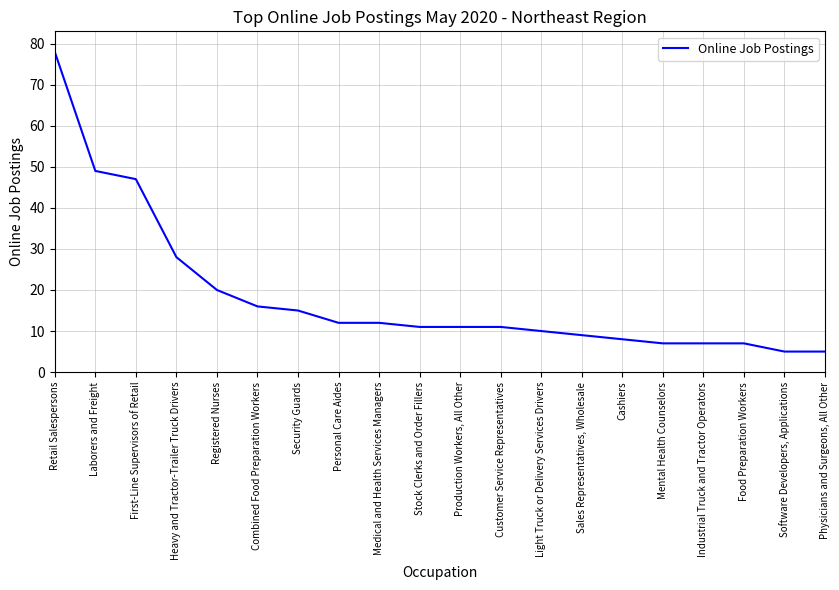

Which has a higher value, Sales Representatives, Wholesale or Production Workers, All Other?

Production Workers, All Other